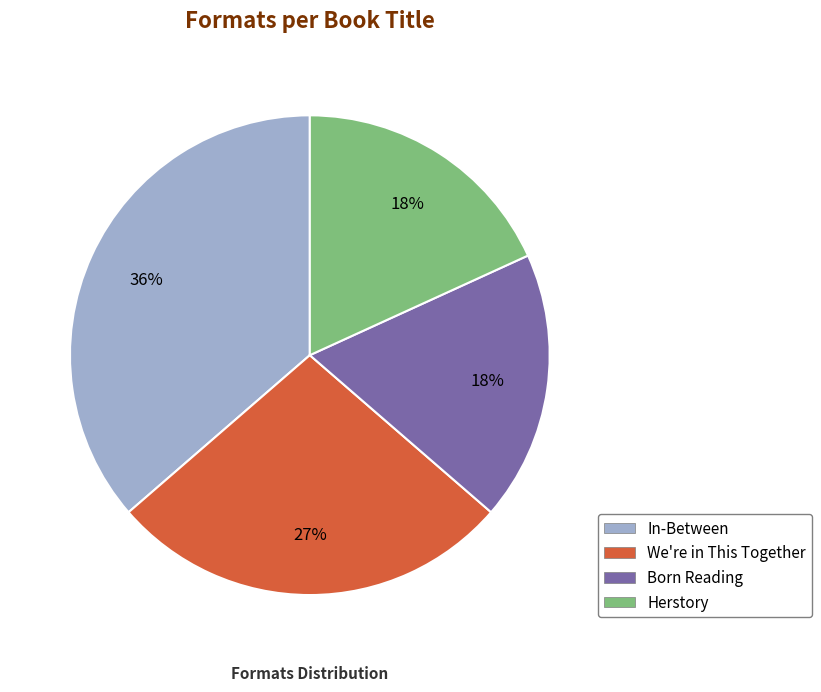

What is the largest slice in the pie chart?

In-Between